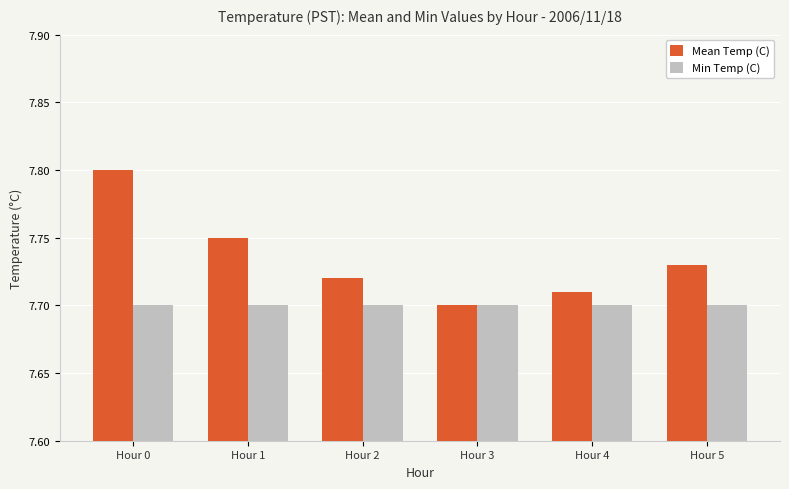

Which category has the lowest value in the Mean Temp (C) series?

Hour 3